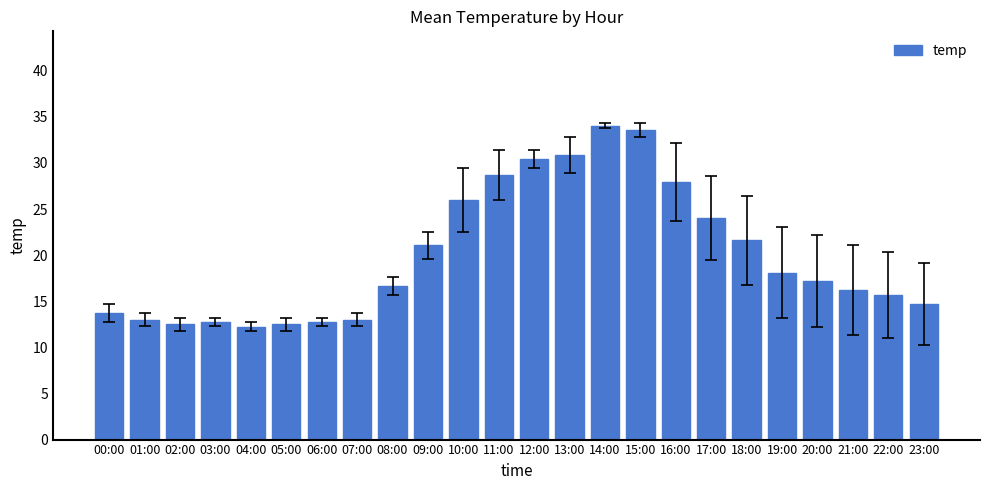

What is the average value?

20.0